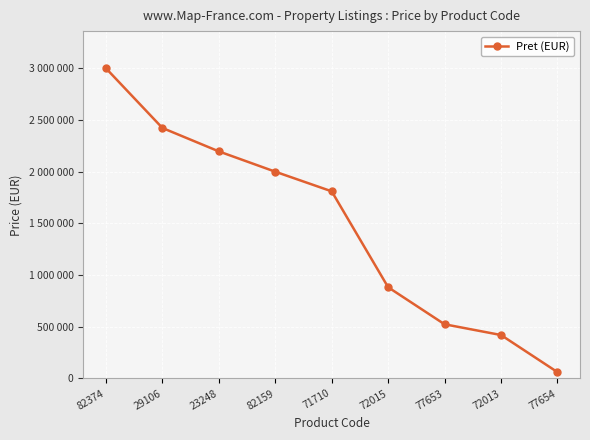

Does the chart have visible grid lines?

Yes